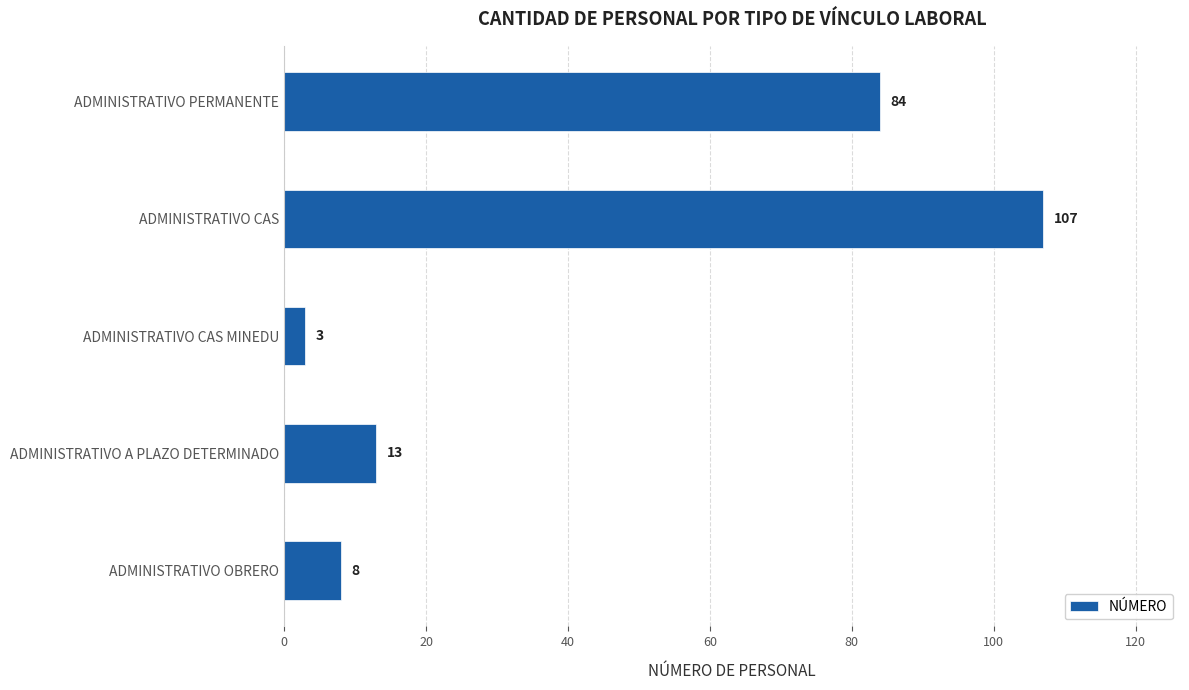

What is the minimum value shown in the chart?

3